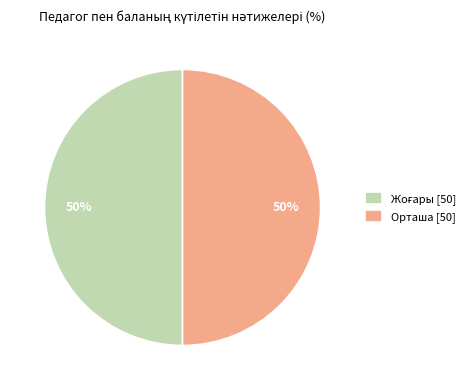

To the nearest percent, what is the average slice percentage?

50%